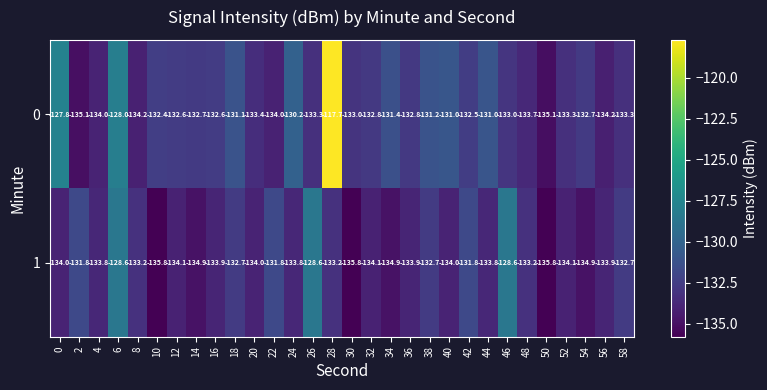

Is the value of 1 at 38 greater than the value of 0 at 16?

No